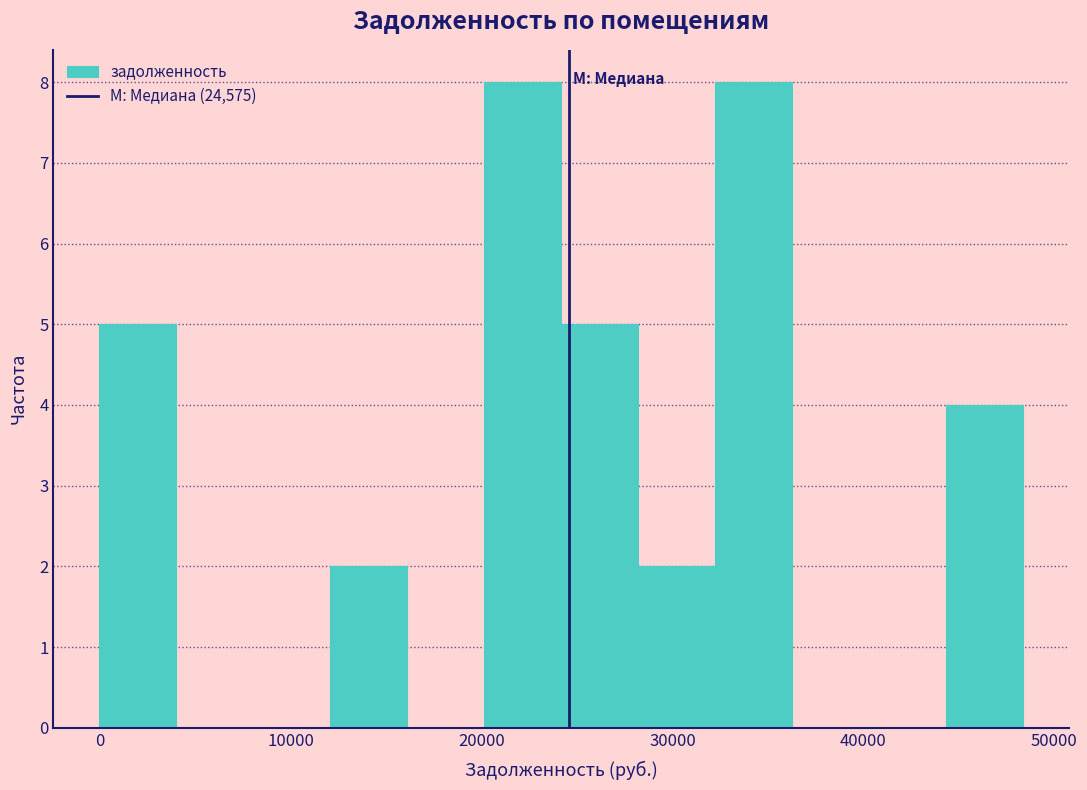

How tall is the bar that spans 0 to 4000 on the x-axis? Neither the bar edges nor the heights are printed on the chart, so give them approximately, as read against the axes.

5